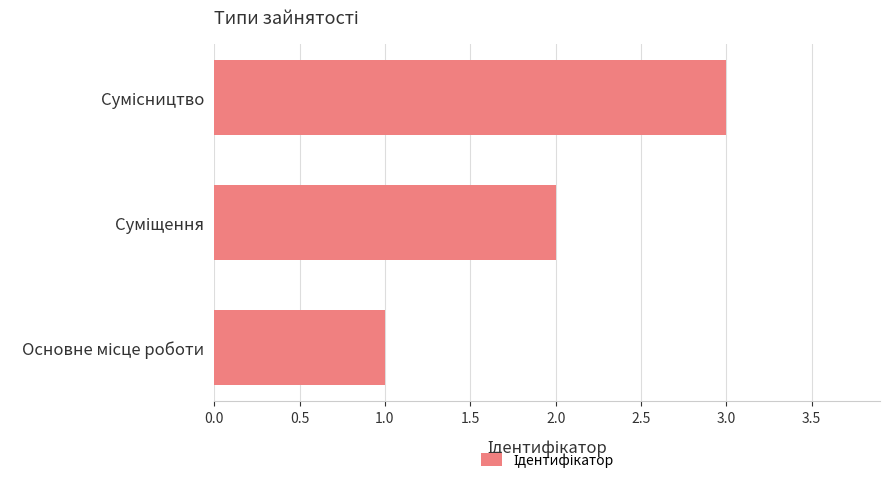

What is the sum of all values?

6